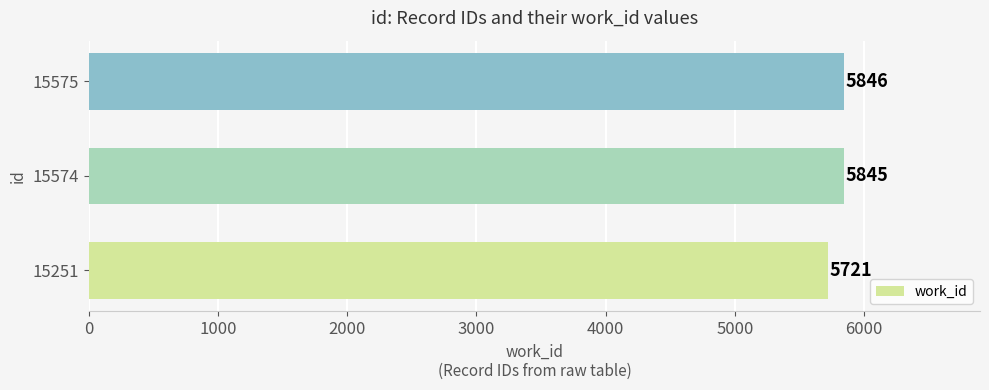

Is it true that the value at 15251 is 5721?

True